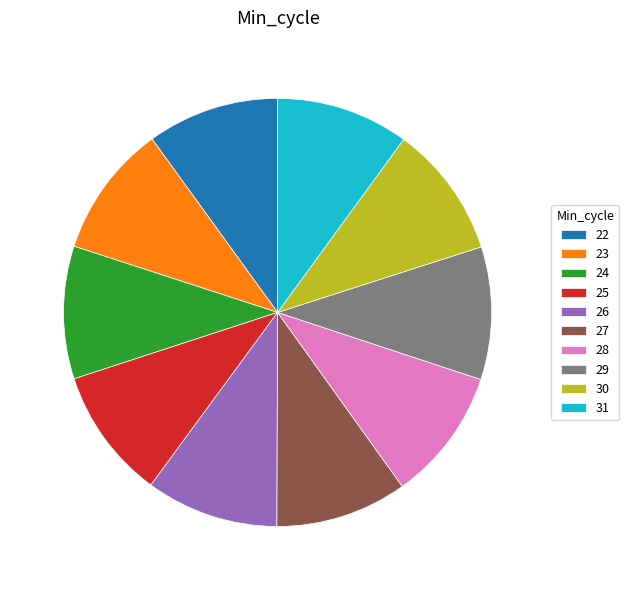

Is it true that 31 is 10% of the pie?

True